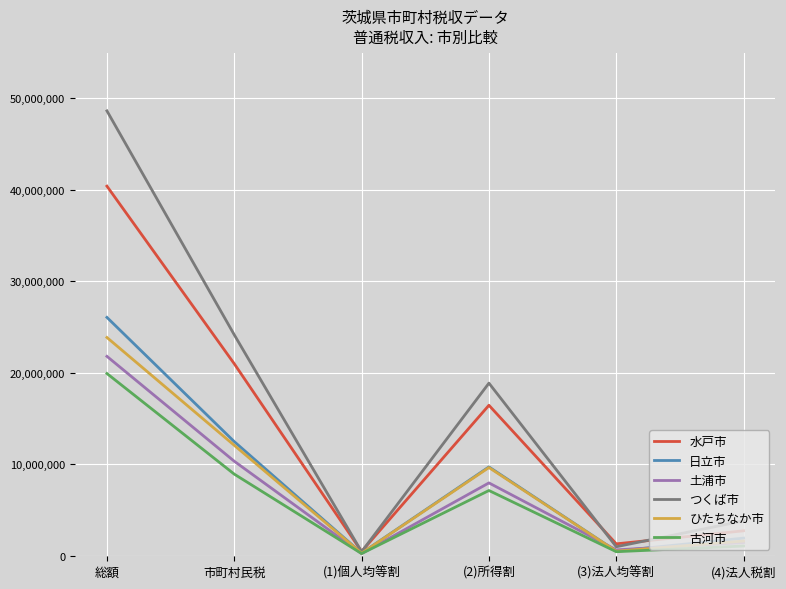

What is the total value across all series at (2)所得割?

69849324